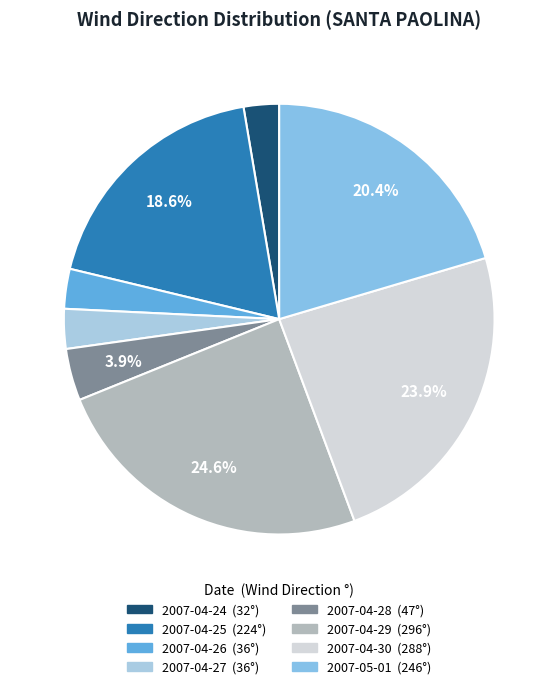

How many segments does this pie chart have?

8